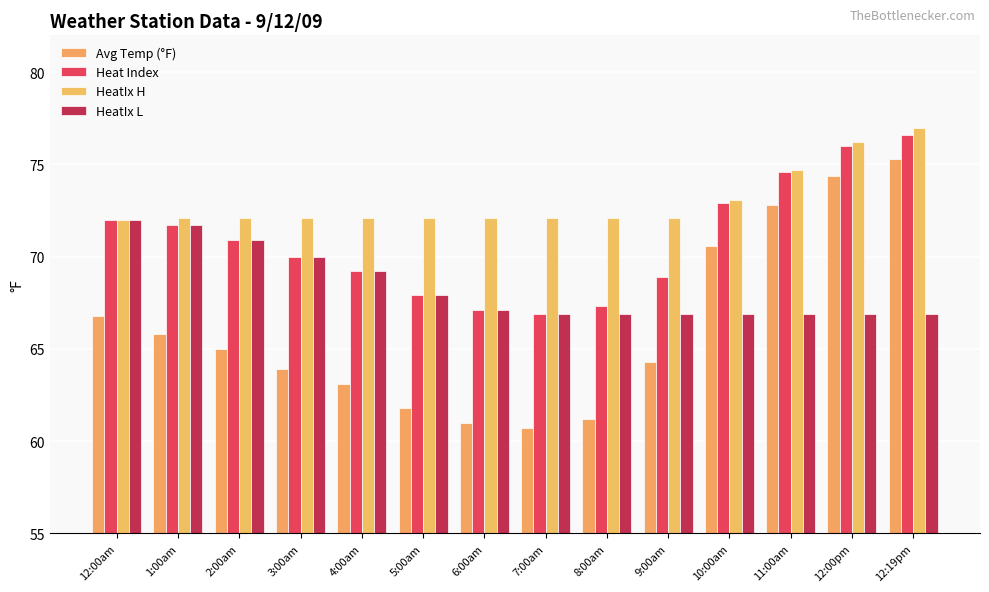

What is the label of the 6th bar from the left?

5:00am